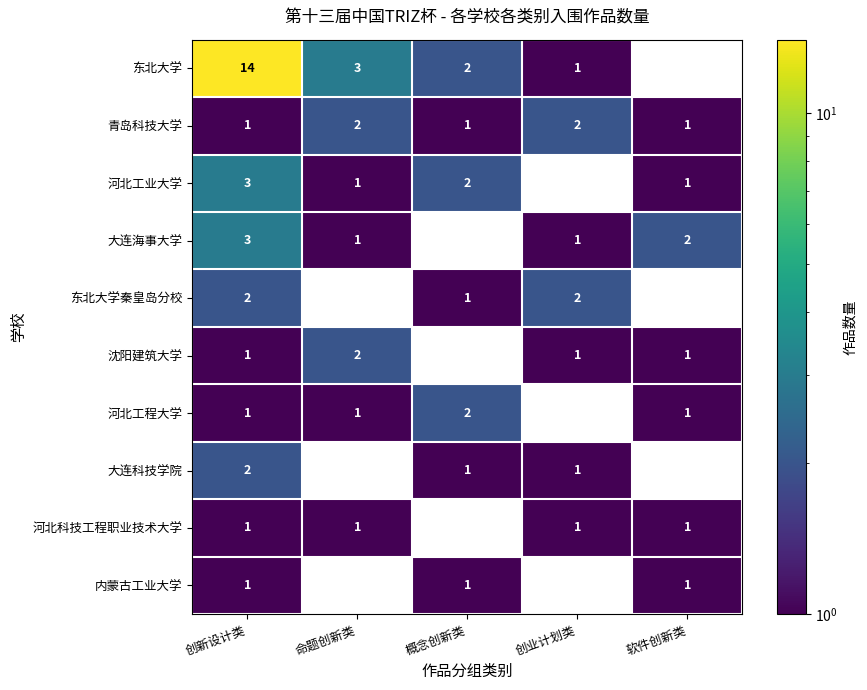

At which category is the sum across all series the highest?

创新设计类